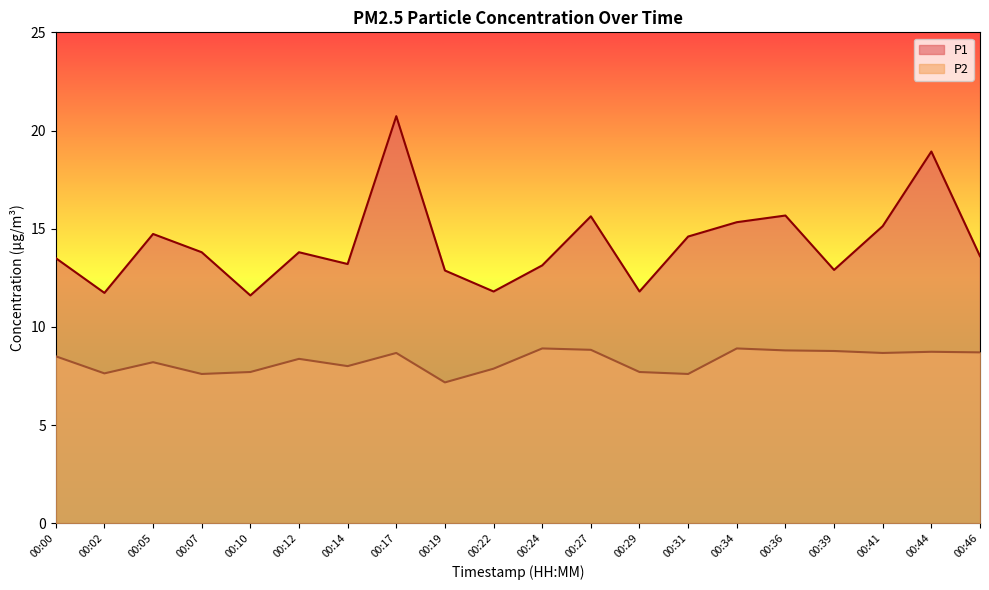

True or false: P1 has a value of 8.1 at 00:14.

False